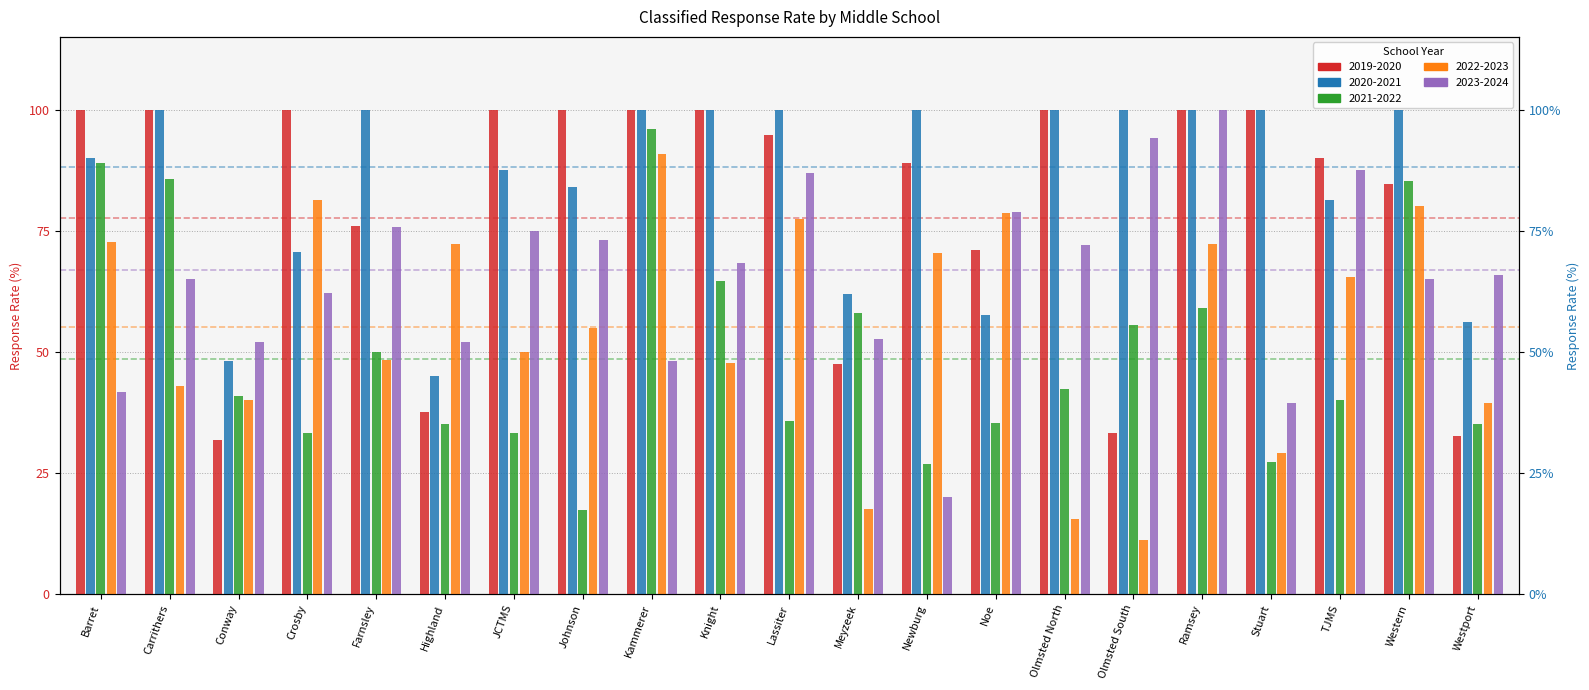

Is the value of 2021-2022 at Stuart greater than the value of 2023-2024 at TJMS?

No